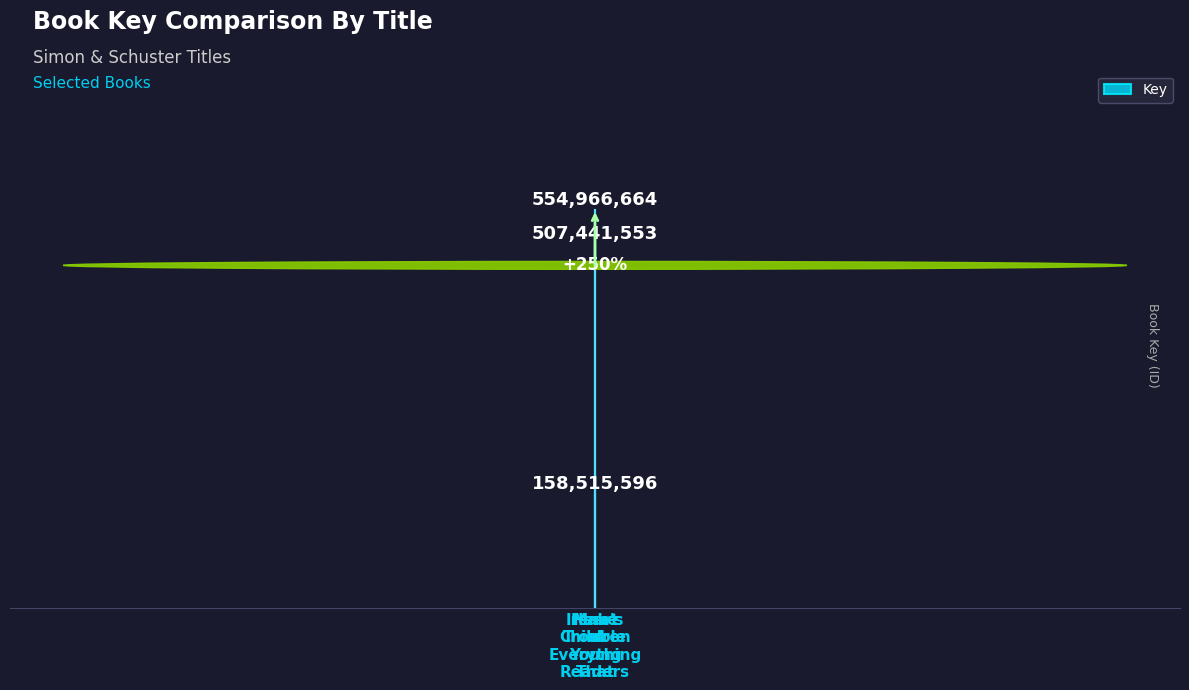

What is the sum of the values at Make
Trouble
Young
Readers and Heart
of
Everything
That?

713482260